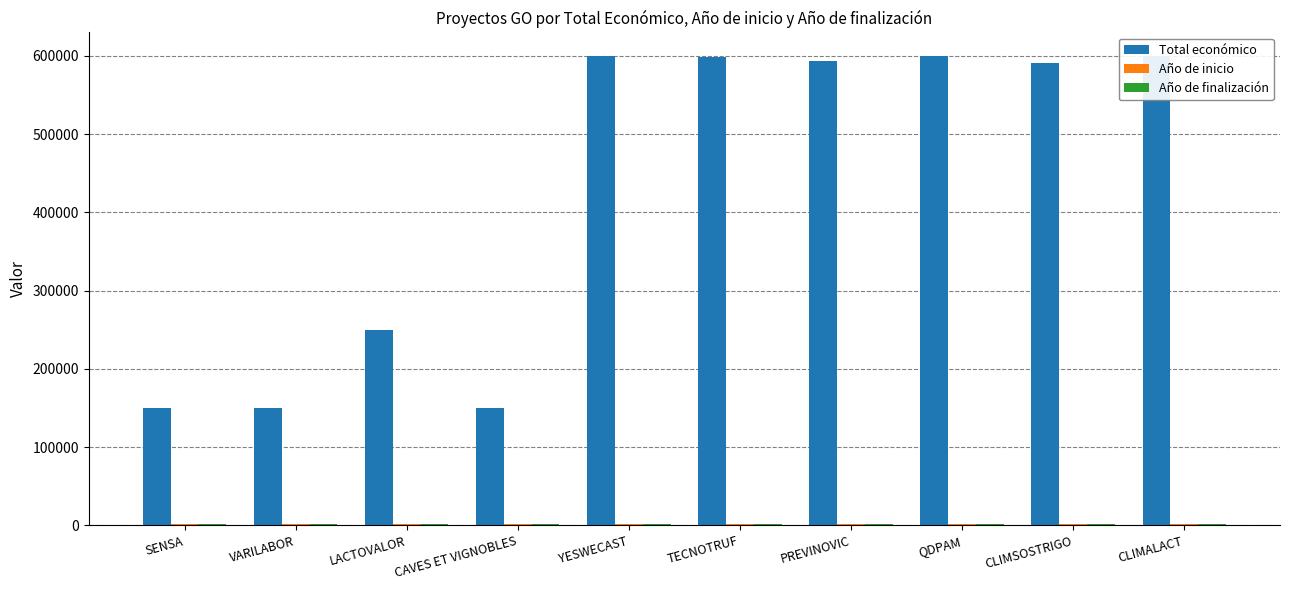

The Total económico series shows 599792 at YESWECAST. True or false?

True